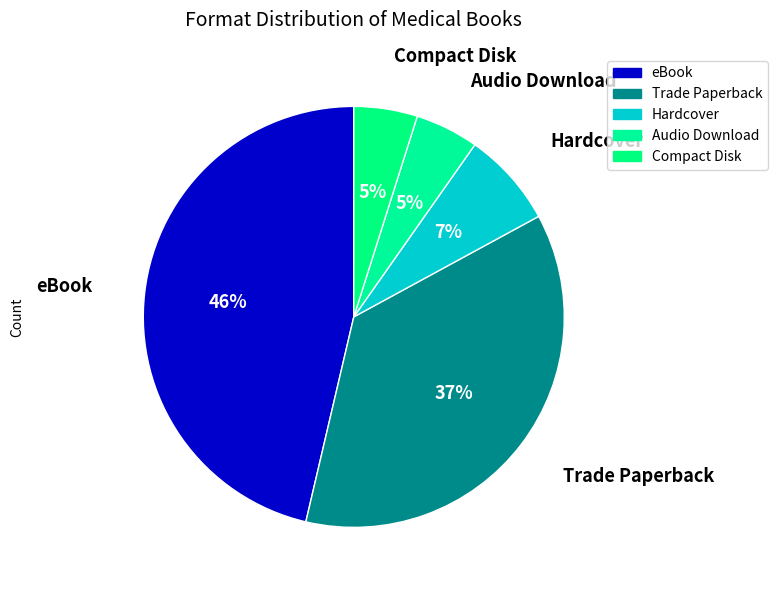

Is there a majority slice in this chart?

No